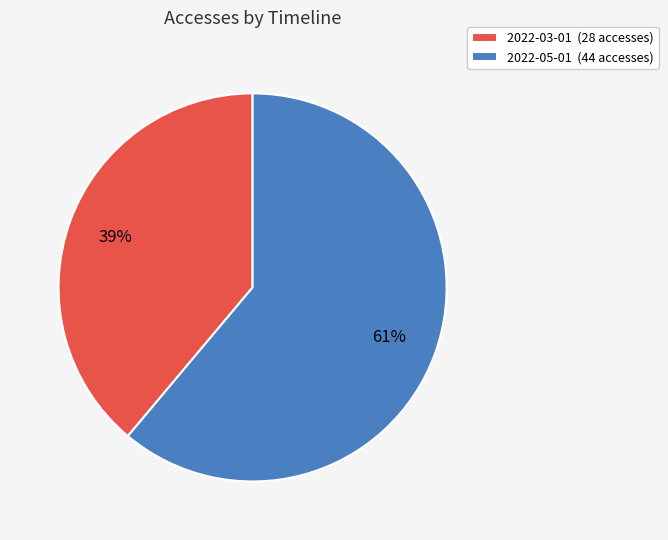

Count the number of slices in the pie.

2